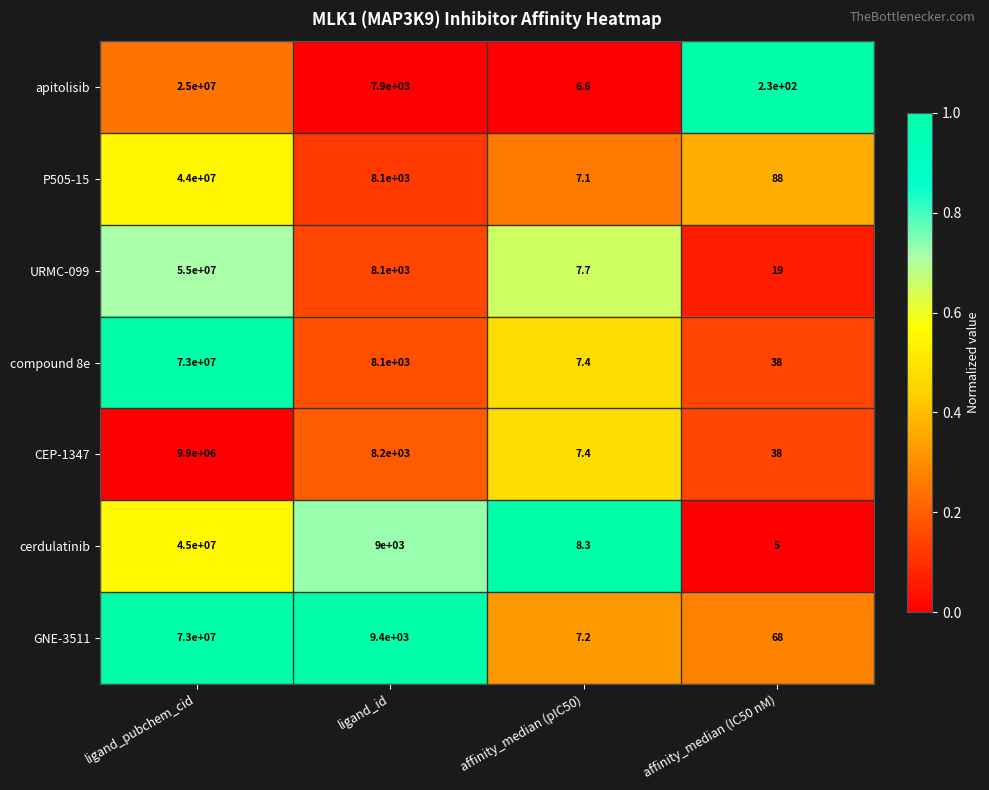

What is the greatest value displayed?

73000000.0